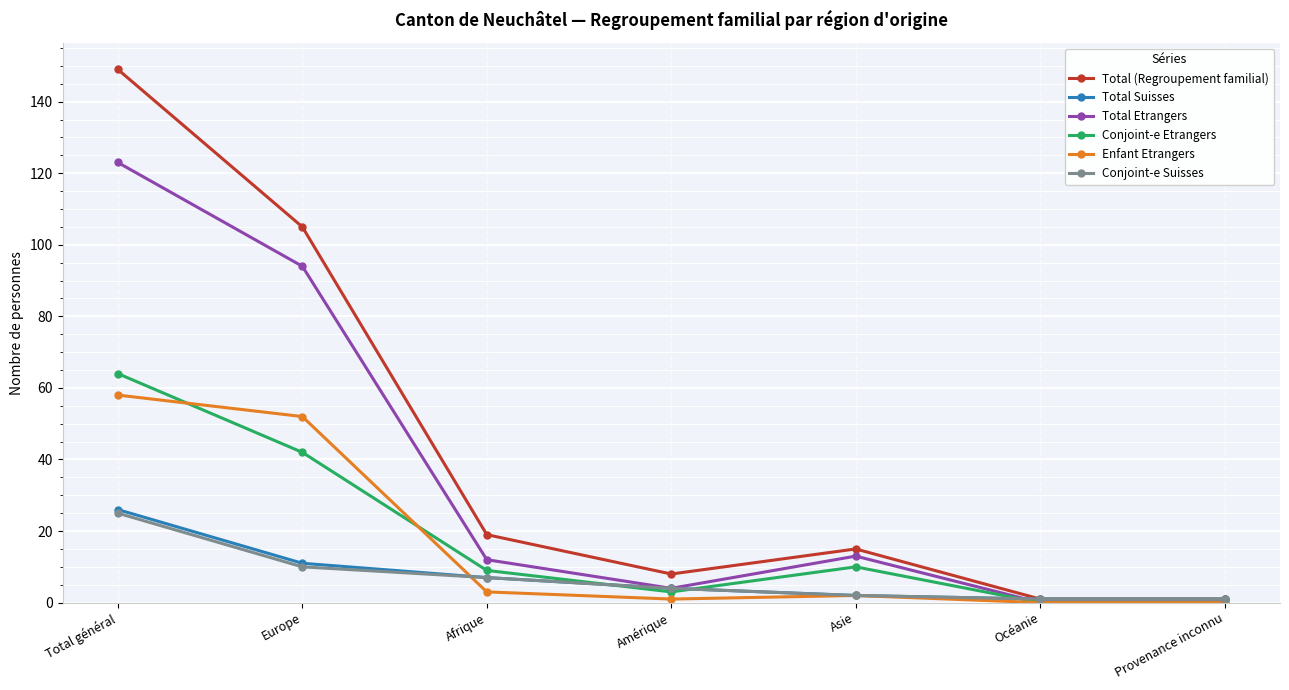

How many values in the Conjoint-e Suisses series are below 4?

3